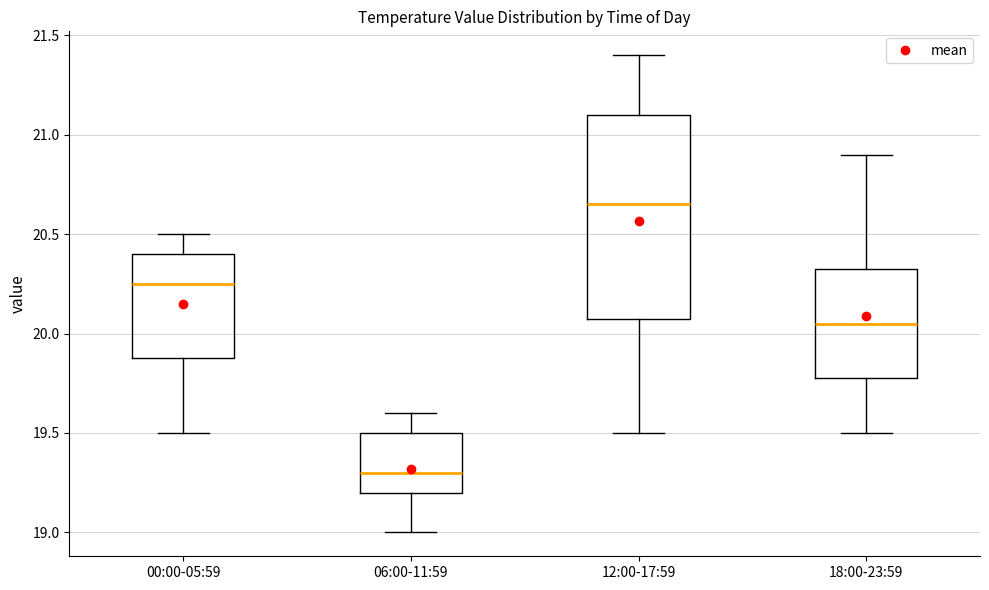

Where does the upper whisker of the box for 12:00-17:59 end on the y-axis? The values are not printed on the chart, so give them approximately, as read against the axis.

21.40